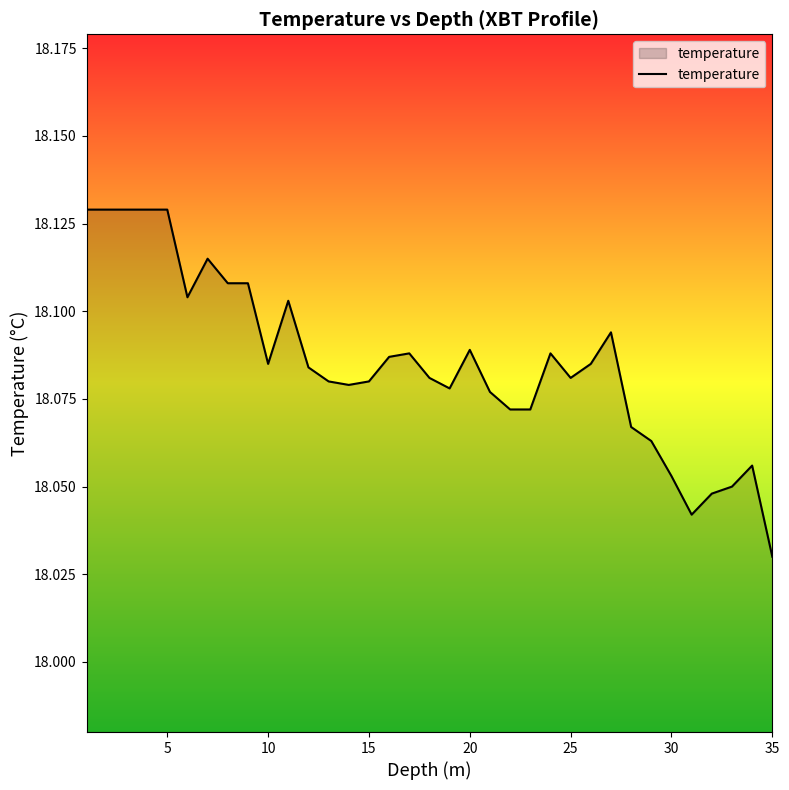

How many lines are shown in the chart?

1